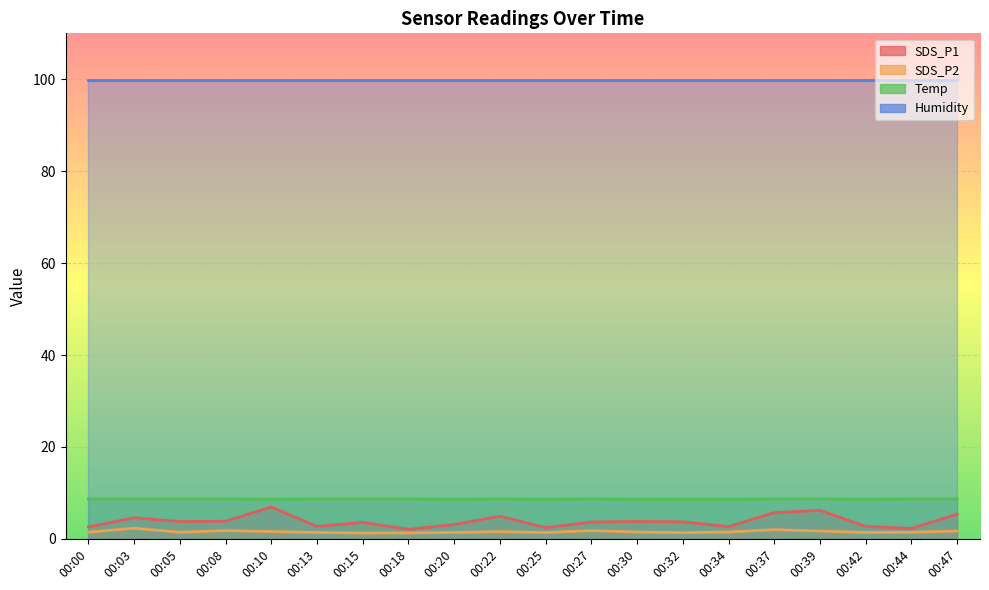

In SDS_P1, how many points are higher than both neighbors (excluding endpoints)?

6